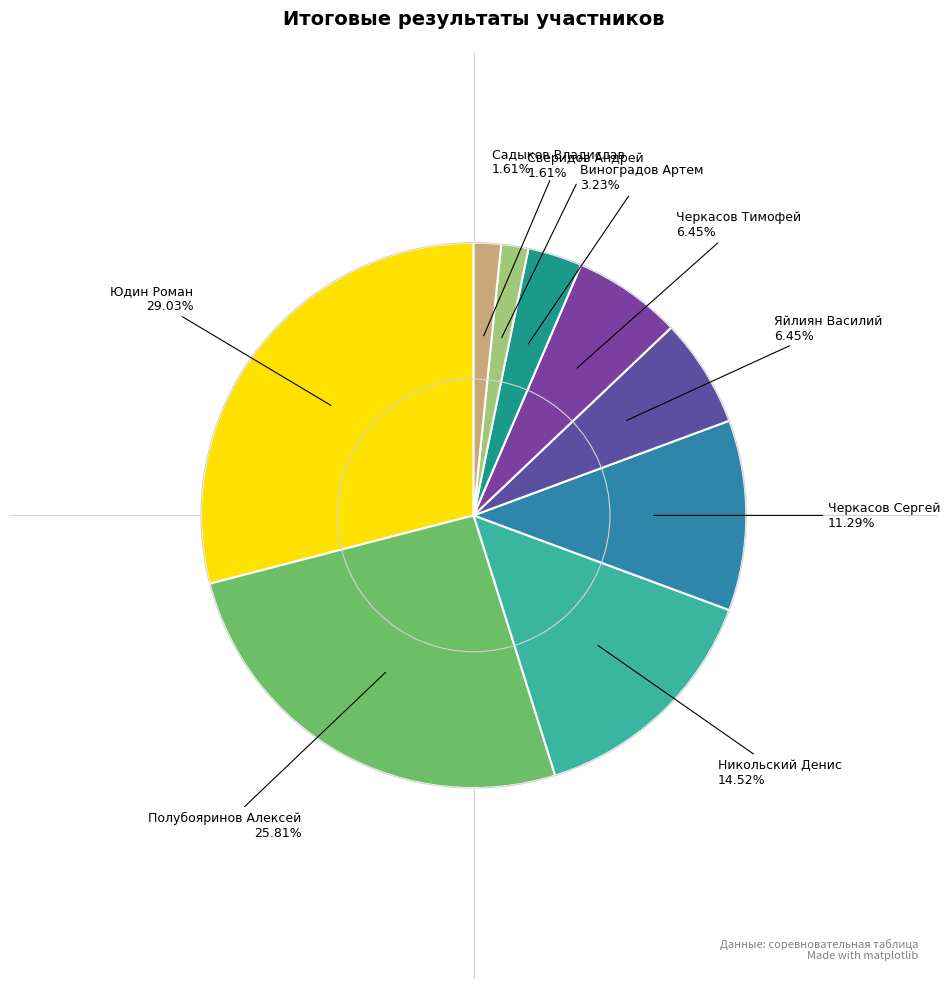

How many segments does this pie chart have?

9